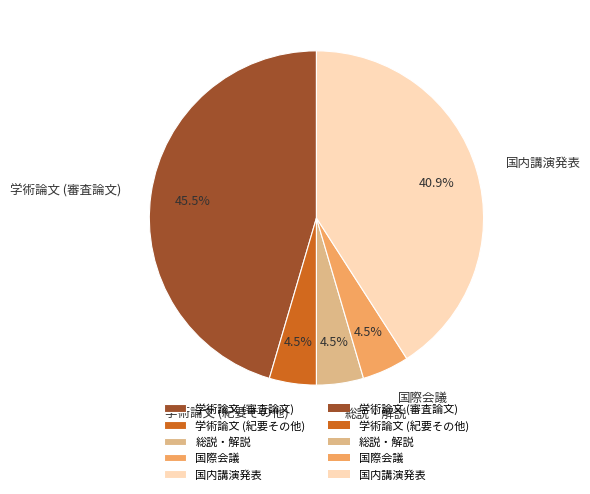

To the nearest percent, what is the difference between the largest and smallest slice percentages?

41%